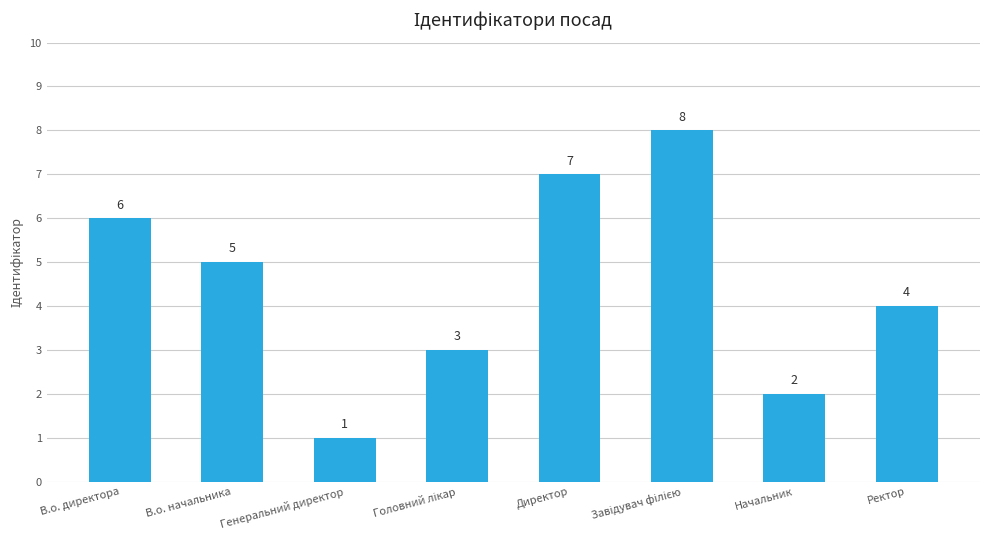

Count the values in the range 3 to 7.

5